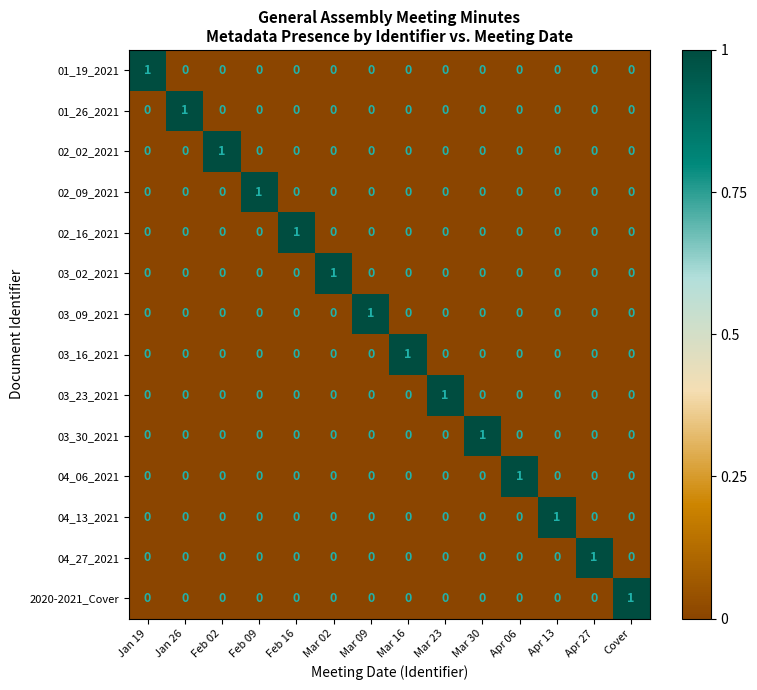

Count the number of data series in this chart.

14